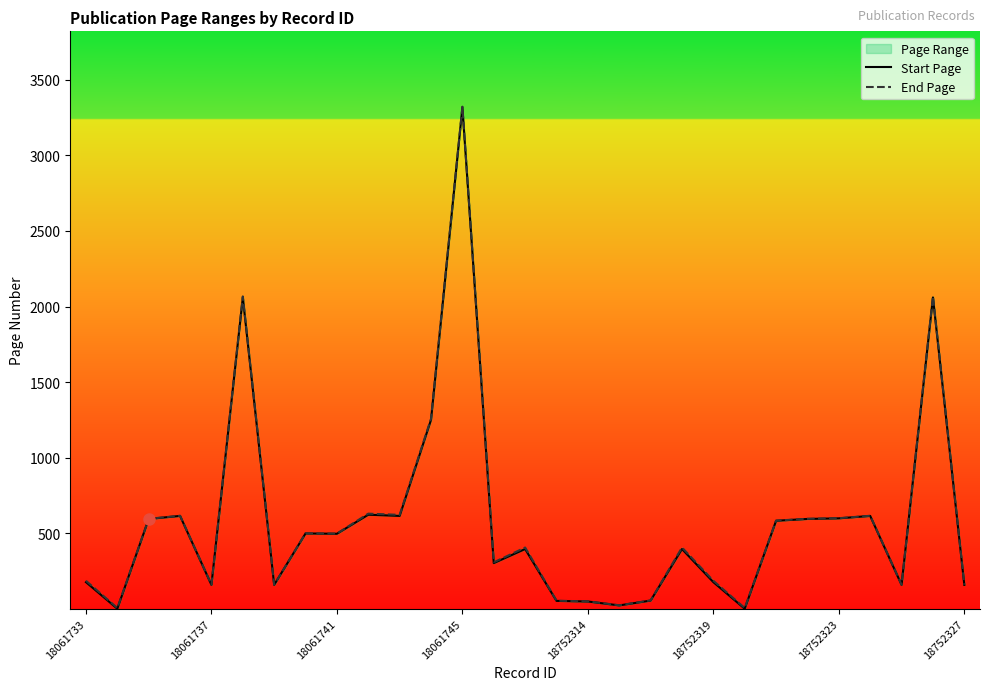

What is the sum of the End Page values at 22 and 24?

1184